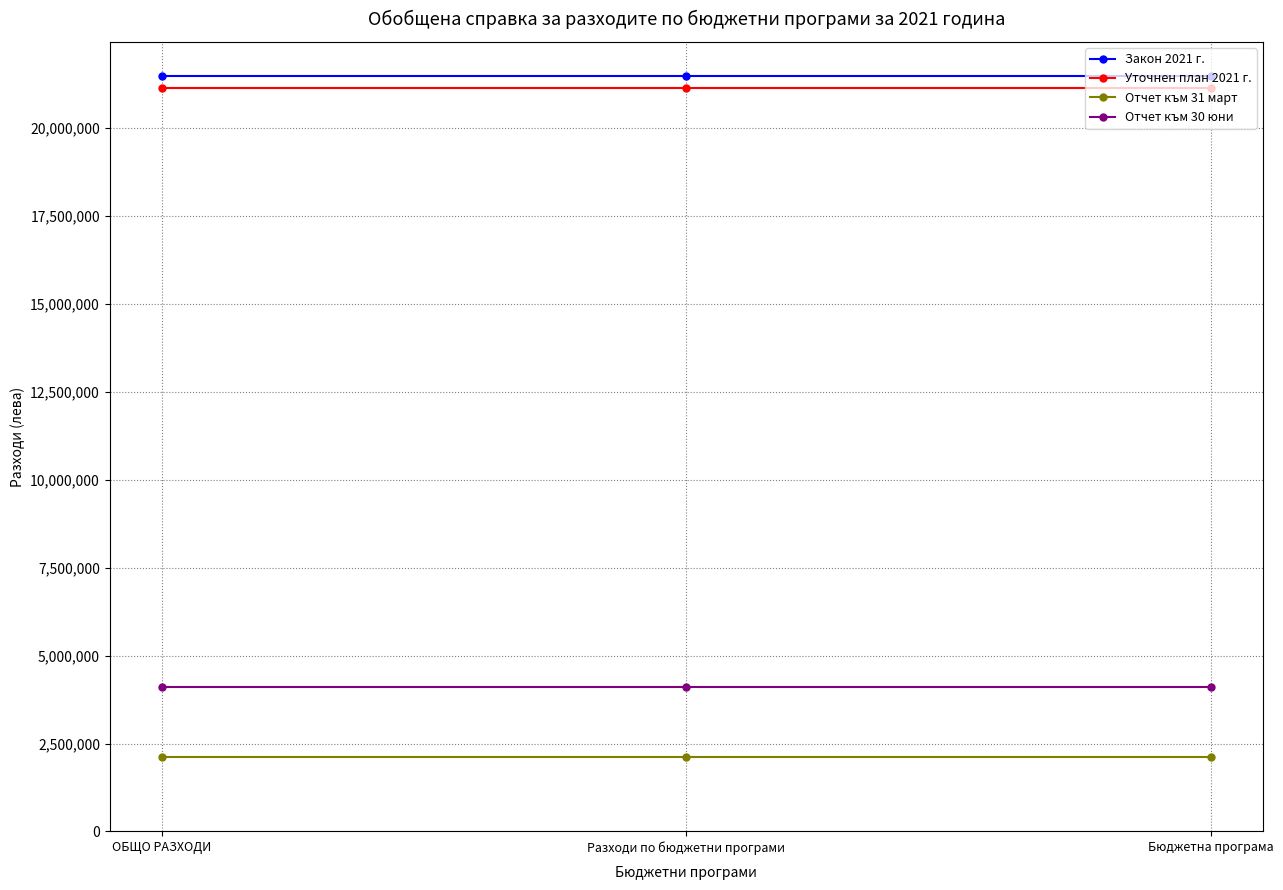

What position from the right is ОБЩО РАЗХОДИ?

3